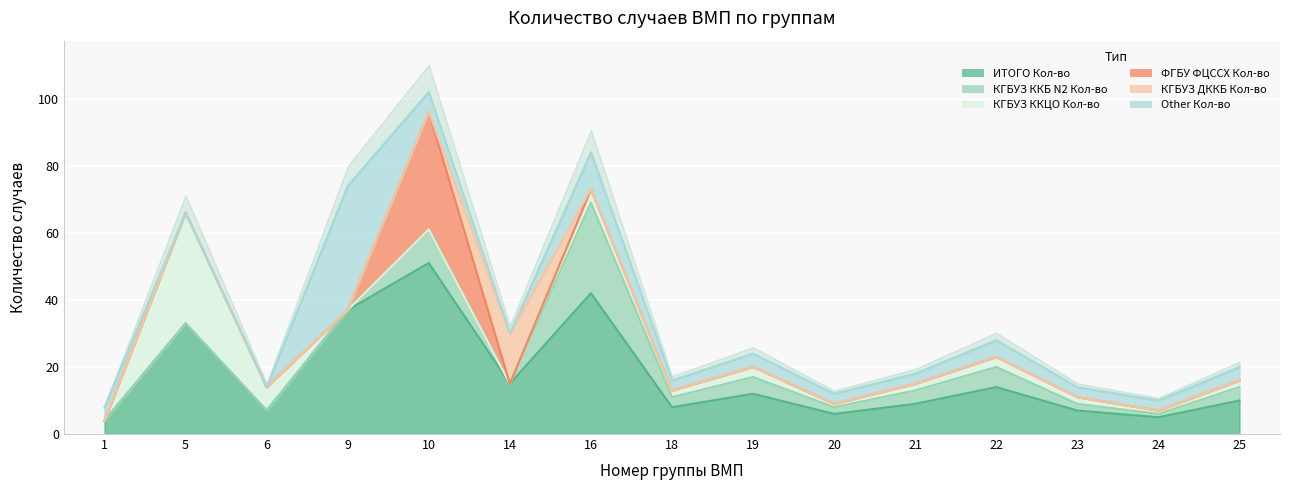

Rank the series by their maximum value, from highest to lowest.

ИТОГО Кол-во, Other Кол-во, ФГБУ ФЦССХ Кол-во, КГБУЗ ККЦО Кол-во, КГБУЗ ККБ N2 Кол-во, КГБУЗ ДККБ Кол-во